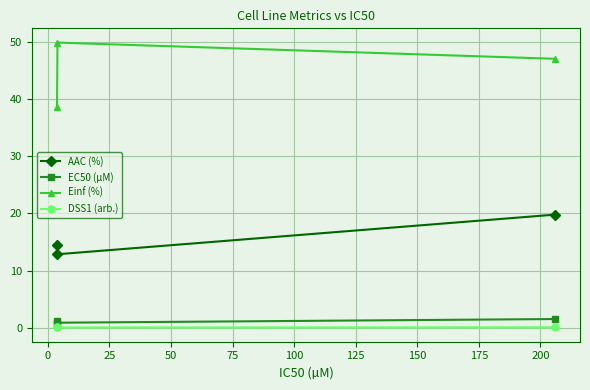

Reading right to left, extract all data points from this chart.

AAC (%): 19.8	12.9	14.5
EC50 (µM): 1.6	0.9	1.3
Einf (%): 47.0	49.8	38.7
DSS1 (arb.): 0.1	0.1	0.1